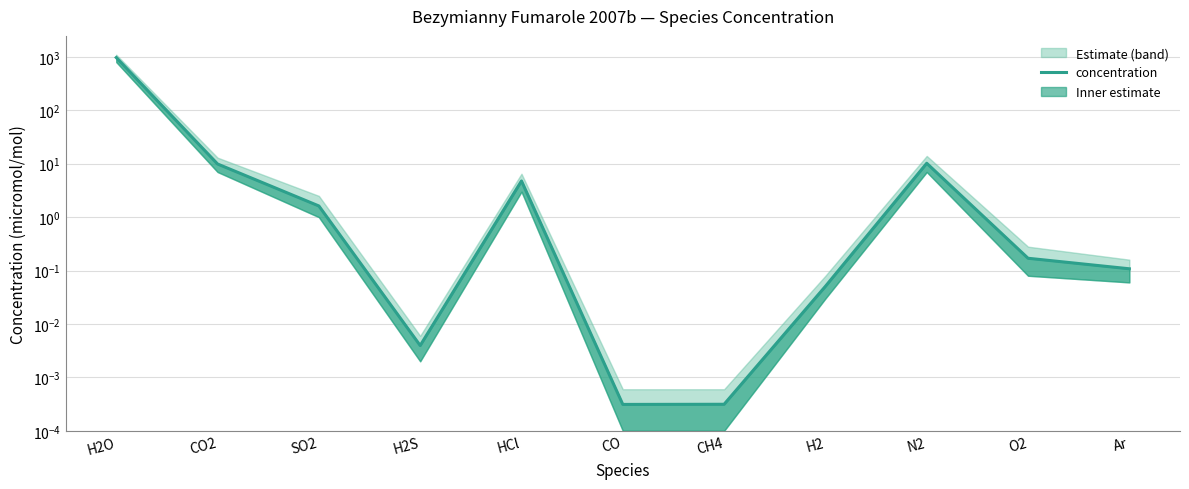

The chart shows a value of 2.4 at HCl. True or false?

False